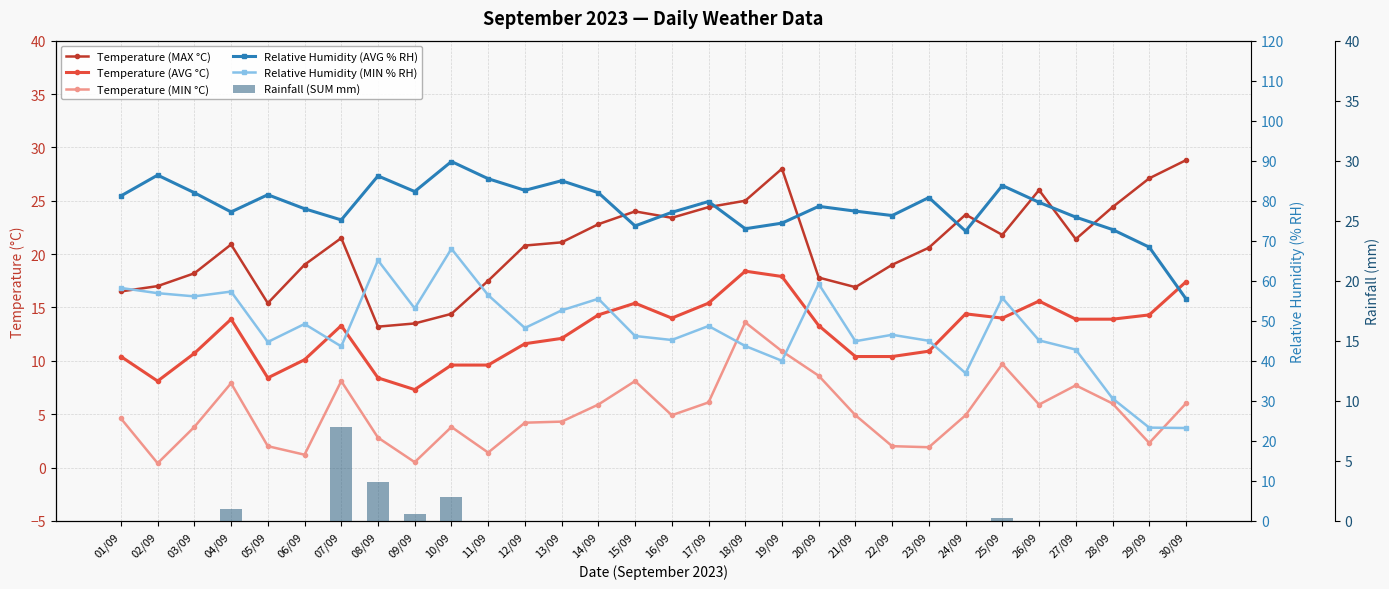

At which category does the chart reach its peak across all series?

10/09